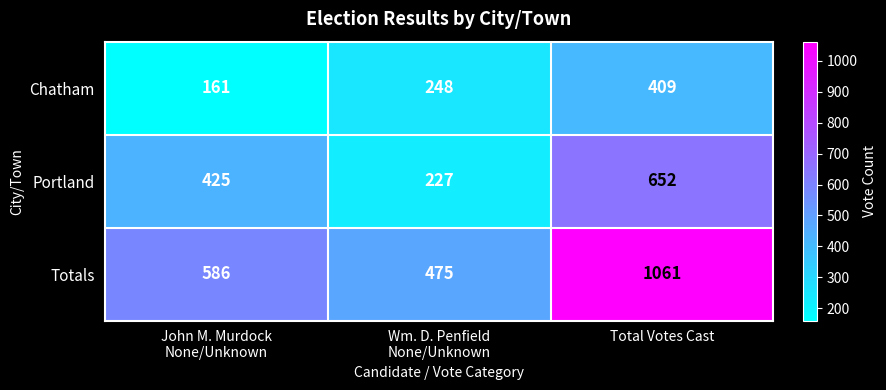

Which series has the largest total across all categories?

Totals